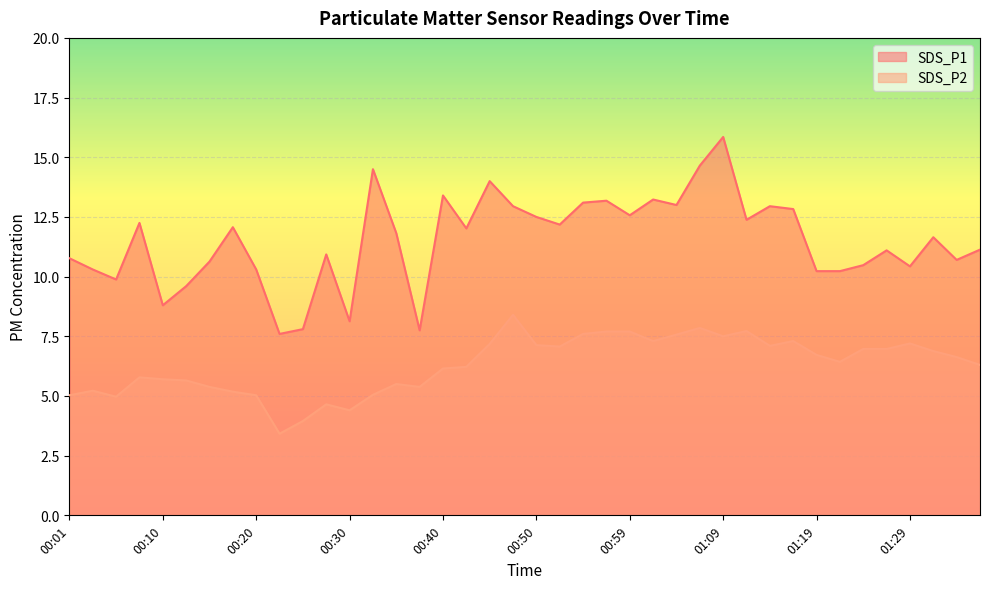

How many data points in SDS_P2 are less than 6?

16